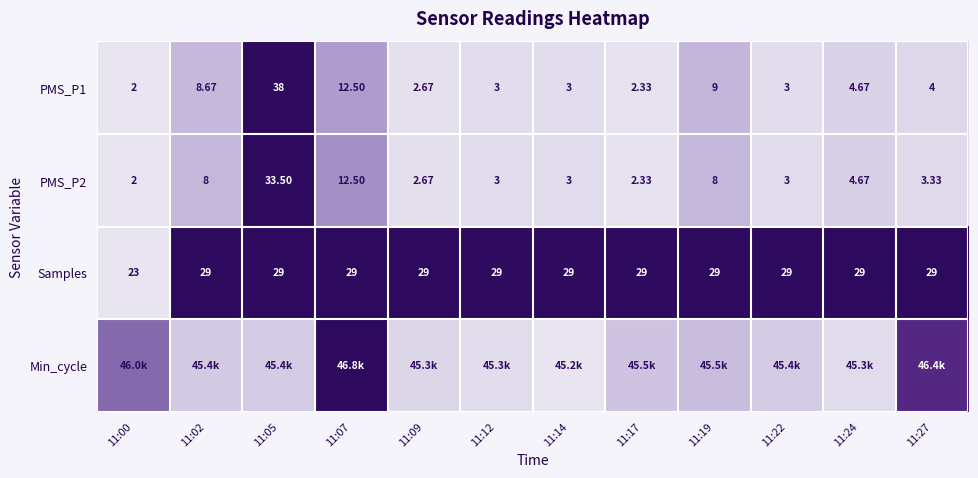

Is the value of PMS_P2 at 11:17 greater than the value of PMS_P1 at 11:07?

No